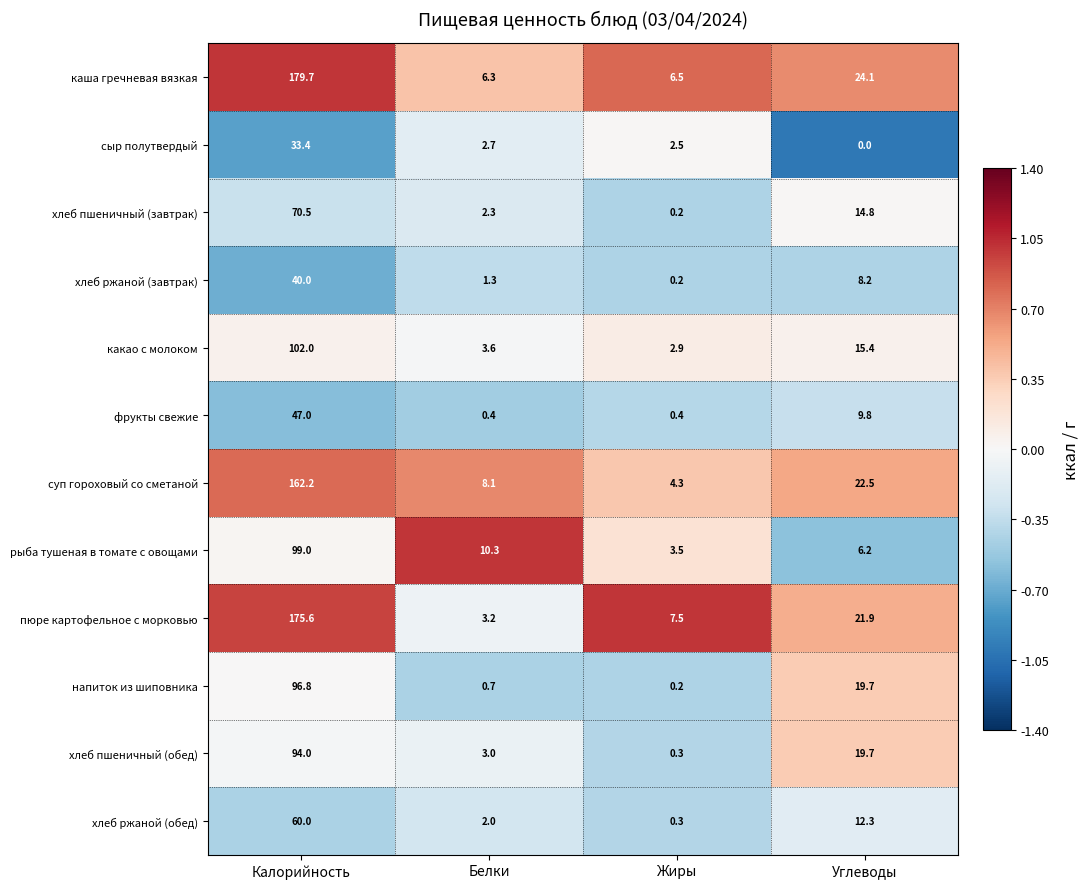

Which series changed the most between Калорийность and Углеводы?

каша гречневая вязкая